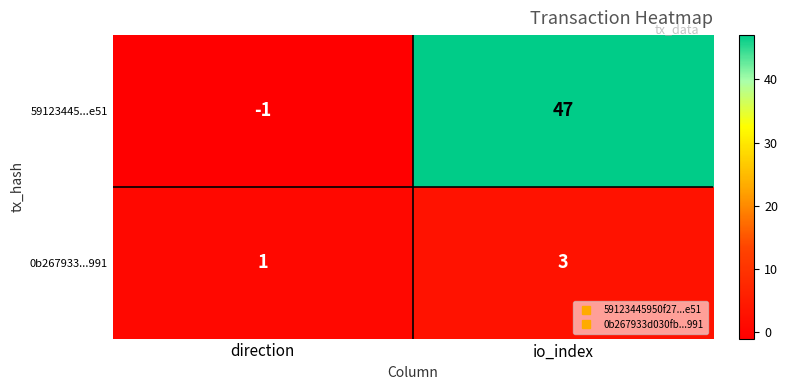

What is the greatest value displayed?

47